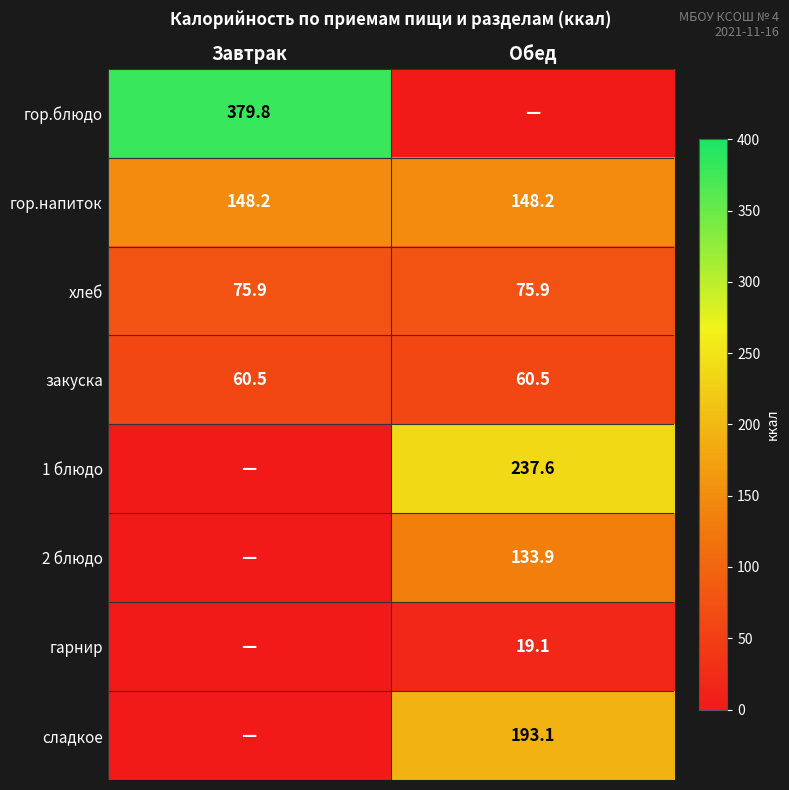

Read the закуска value at Обед.

60.5